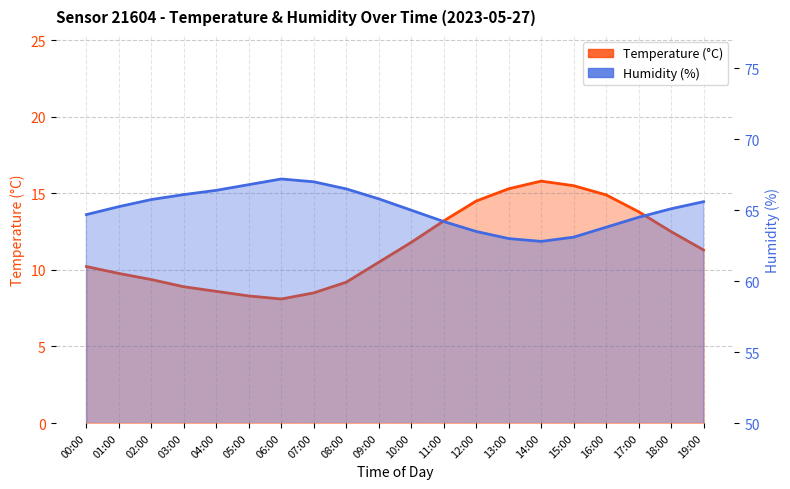

Reading left to right, extract all data points from this chart.

Temperature (°C): 10.2	9.8	9.4	8.9	8.6	8.3	8.1	8.5	9.2	10.5	11.8	13.2	14.5	15.3	15.8	15.5	14.9	13.8	12.5	11.3
Humidity (%): 64.7	65.2	65.8	66.1	66.4	66.8	67.2	67.0	66.5	65.8	65.0	64.2	63.5	63.0	62.8	63.1	63.8	64.5	65.1	65.6